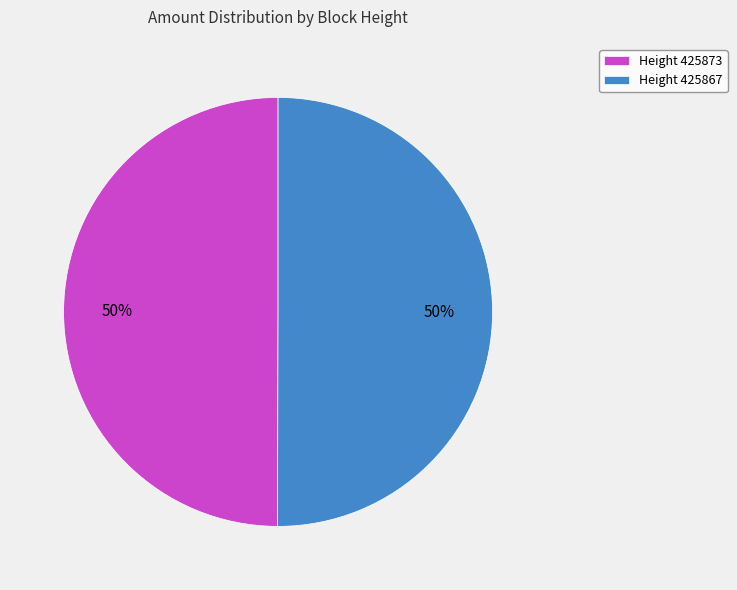

Approximately how many times larger is the value at Height 425873 compared to Height 425867?

1.0